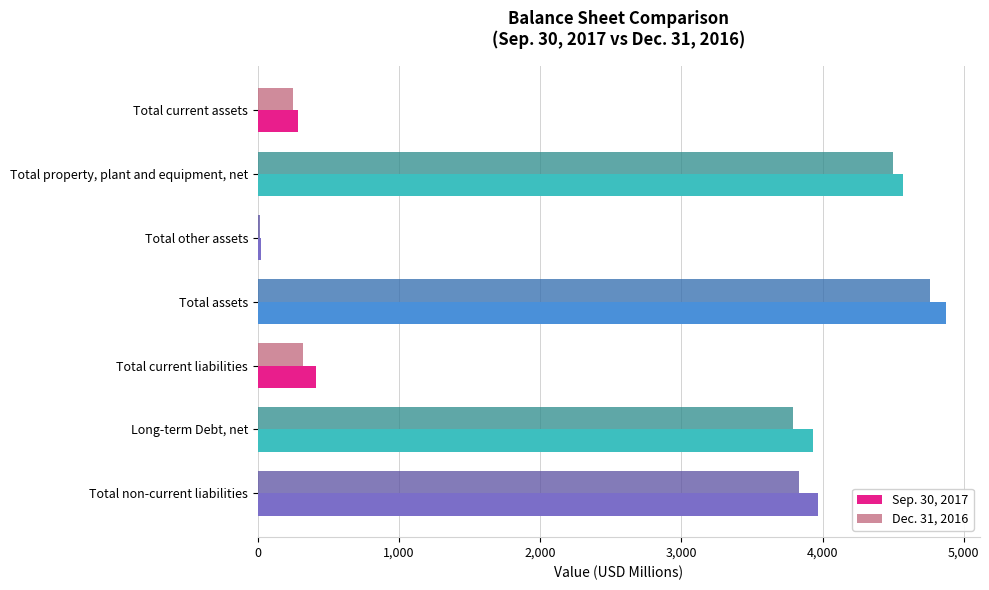

True or false: Dec. 31, 2016 has a value of 321 at Total current liabilities.

True